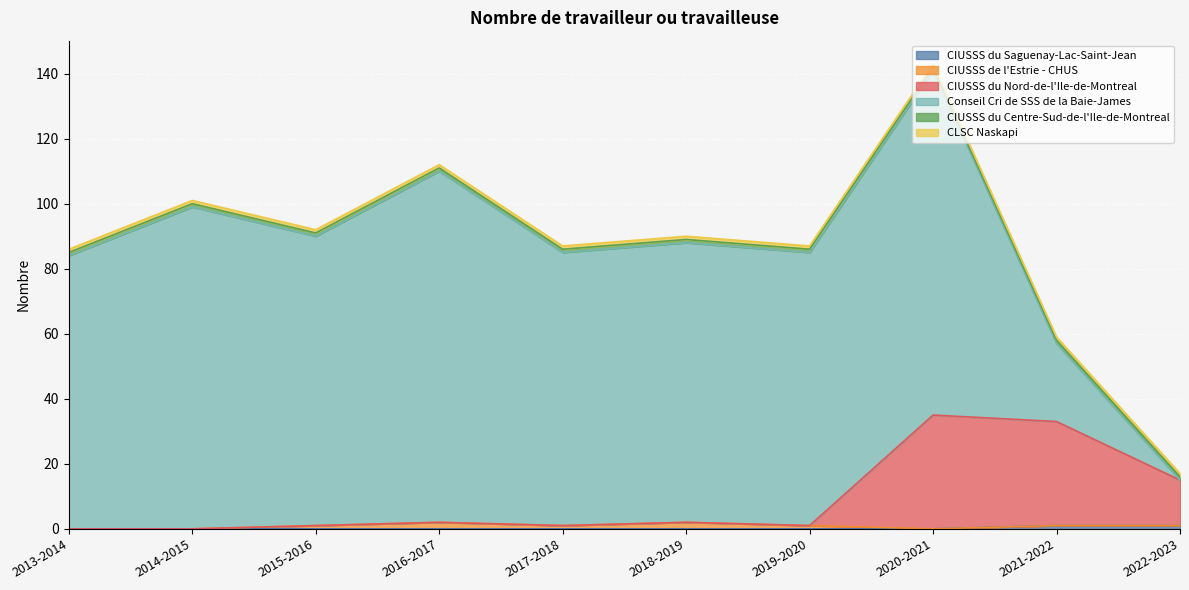

What are all the series names shown in the legend?

CIUSSS du Saguenay-Lac-Saint-Jean, CIUSSS de l'Estrie - CHUS, CIUSSS du Nord-de-l'Ile-de-Montreal, Conseil Cri de SSS de la Baie-James, CIUSSS du Centre-Sud-de-l'Ile-de-Montreal, CLSC Naskapi